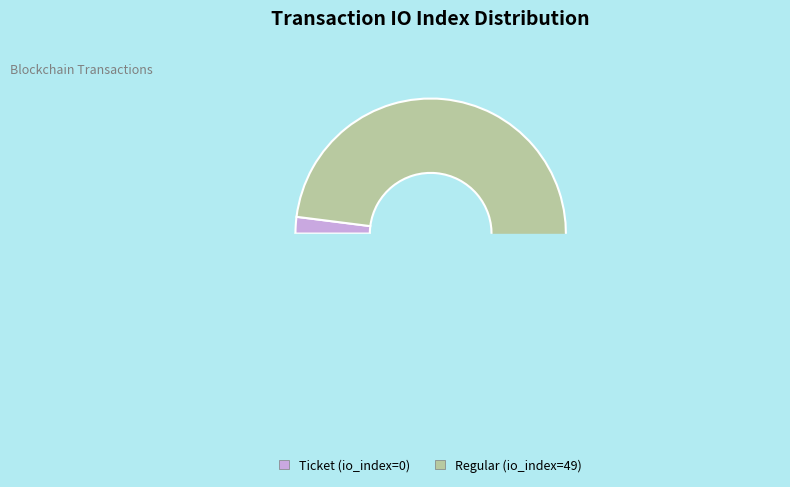

Rank the categories by value from lowest to highest.

Ticket (io_index=0), Regular (io_index=49)